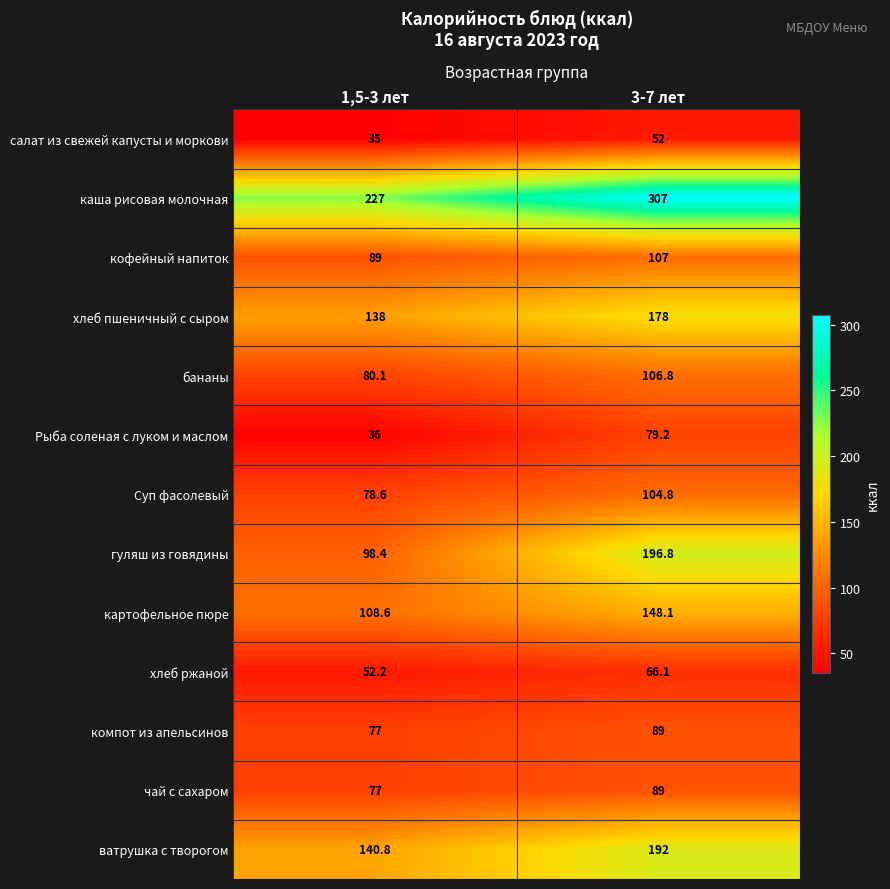

Is it true that ватрушка с творогом equals 306.4 at 3-7 лет?

False